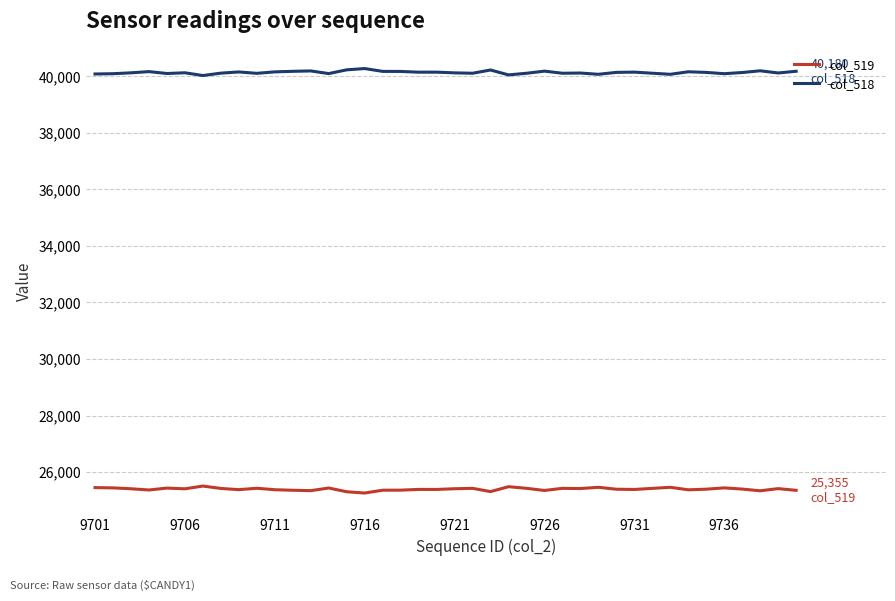

What is the maximum value for col_519?

25506